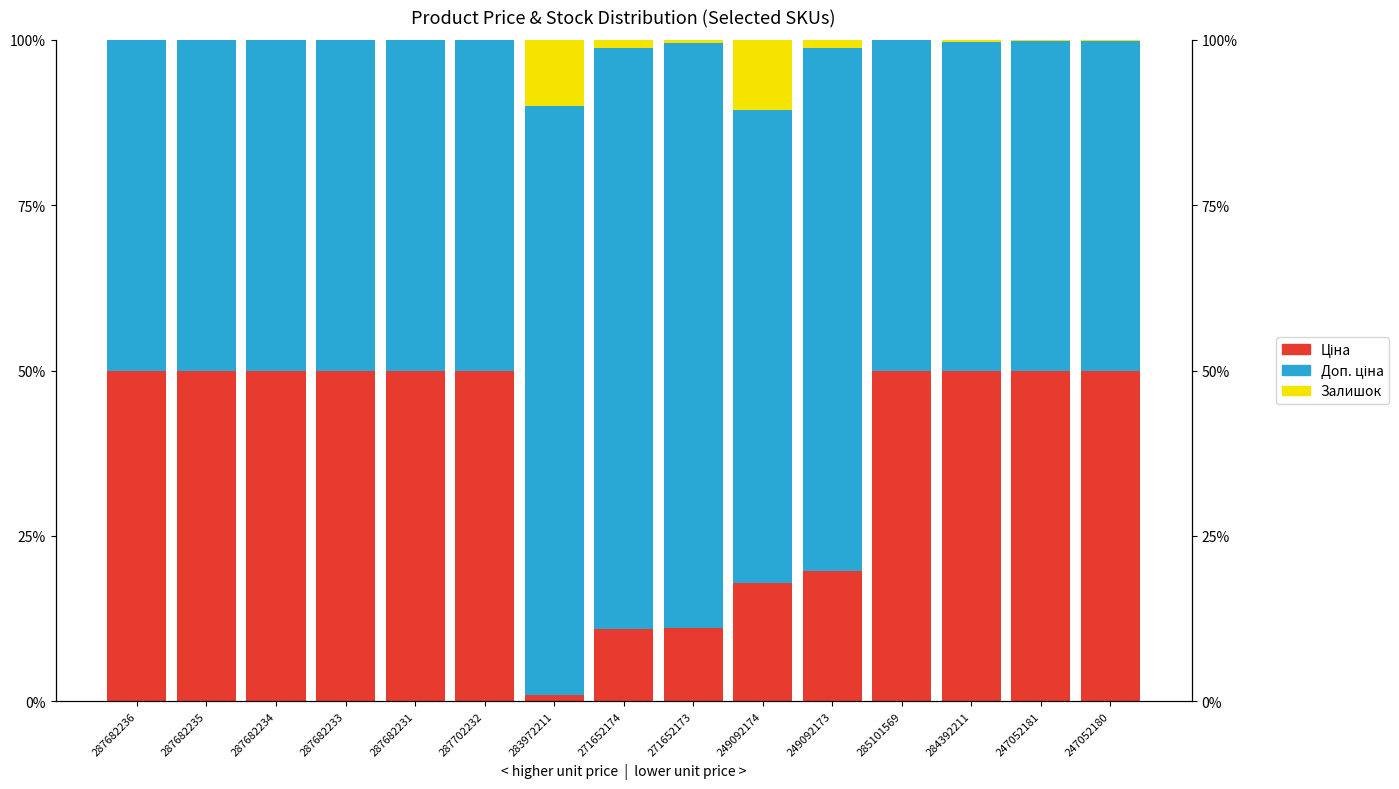

What is the lowest value of the Ціна series?

0.9